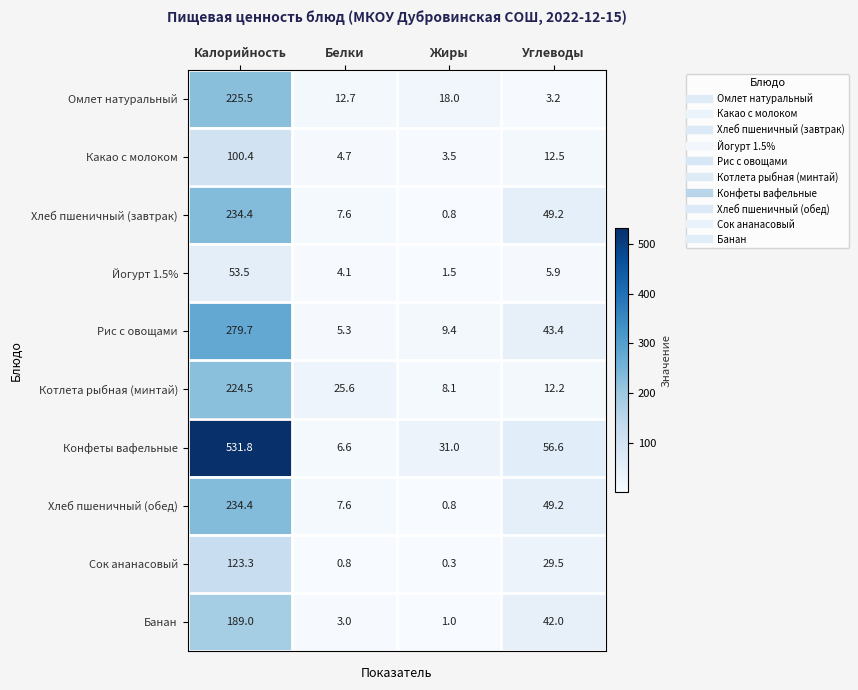

How many data points does each series have?

4